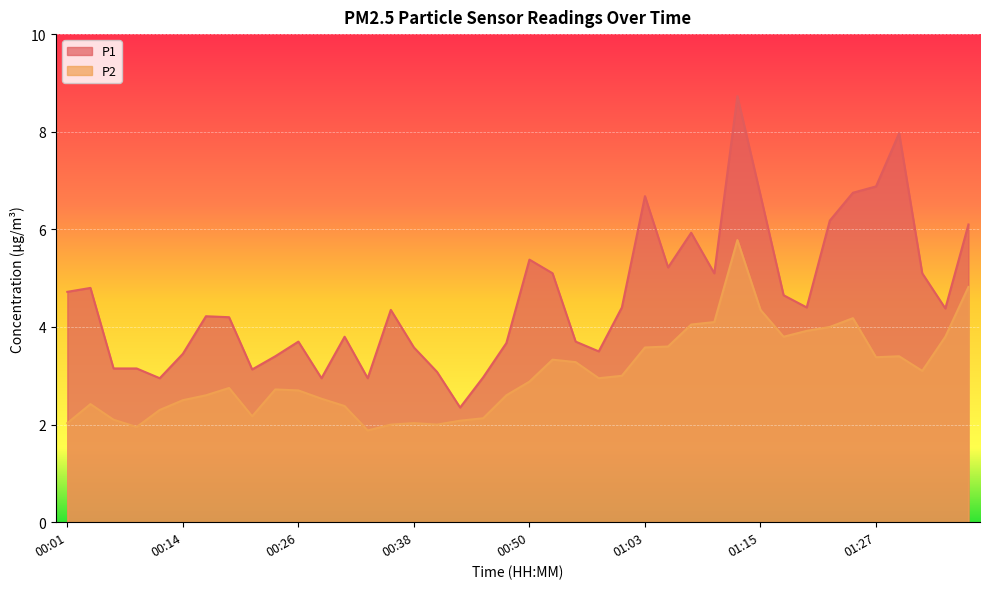

Reading left to right, transcribe all the data shown in this chart.

P1: 00:01=4.7	00:04=4.8	00:06=3.1	00:09=3.1	00:11=3.0	00:14=3.5	00:16=4.2	00:19=4.2	00:21=3.1	00:23=3.4	00:26=3.7	00:28=3.0	00:31=3.8	00:33=3.0	00:36=4.3	00:38=3.6	00:41=3.1	00:43=2.4	00:46=3.0	00:48=3.7	00:50=5.4	00:53=5.1	00:55=3.7	00:58=3.5	01:00=4.4	01:03=6.7	01:05=5.2	01:08=5.9	01:10=5.1	01:13=8.7	01:15=6.7	01:18=4.7	01:20=4.4	01:23=6.2	01:25=6.8	01:27=6.9	01:30=8.0	01:32=5.1	01:35=4.4	01:37=6.1
P2: 00:01=2.0	00:04=2.4	00:06=2.1	00:09=1.9	00:11=2.3	00:14=2.5	00:16=2.6	00:19=2.8	00:21=2.2	00:23=2.7	00:26=2.7	00:28=2.5	00:31=2.4	00:33=1.9	00:36=2.0	00:38=2.0	00:41=2.0	00:43=2.1	00:46=2.1	00:48=2.6	00:50=2.9	00:53=3.3	00:55=3.3	00:58=3.0	01:00=3.0	01:03=3.6	01:05=3.6	01:08=4.0	01:10=4.1	01:13=5.8	01:15=4.3	01:18=3.8	01:20=3.9	01:23=4.0	01:25=4.2	01:27=3.4	01:30=3.4	01:32=3.1	01:35=3.8	01:37=4.8